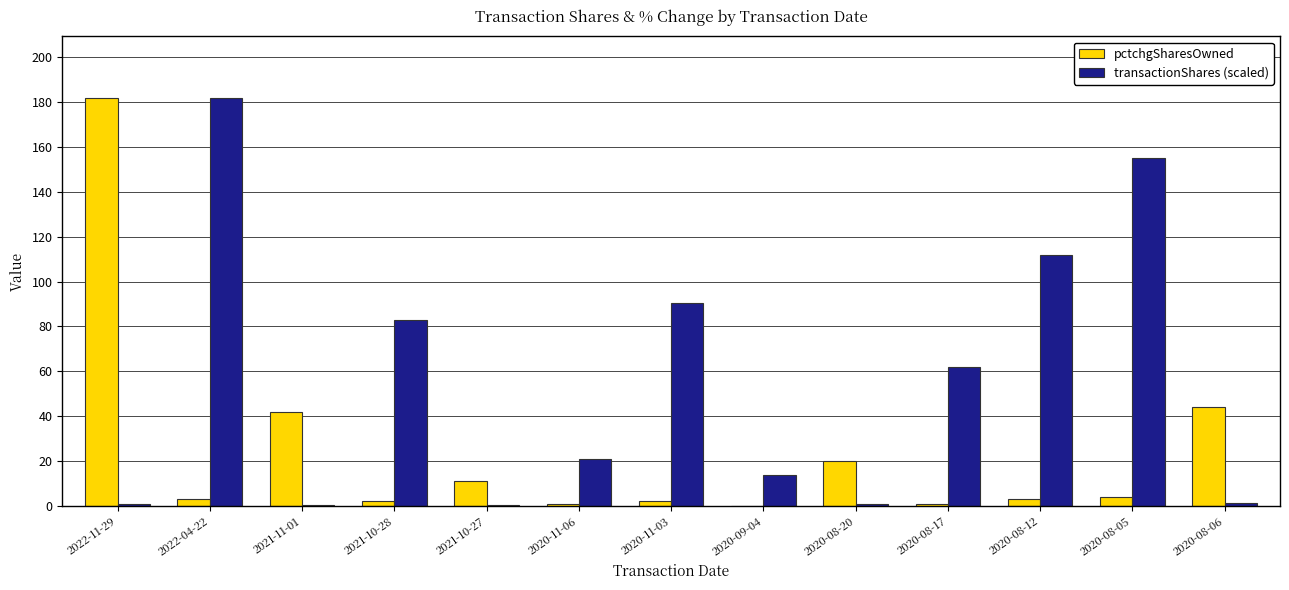

What is the sum of all transactionShares (scaled) values?

722.8